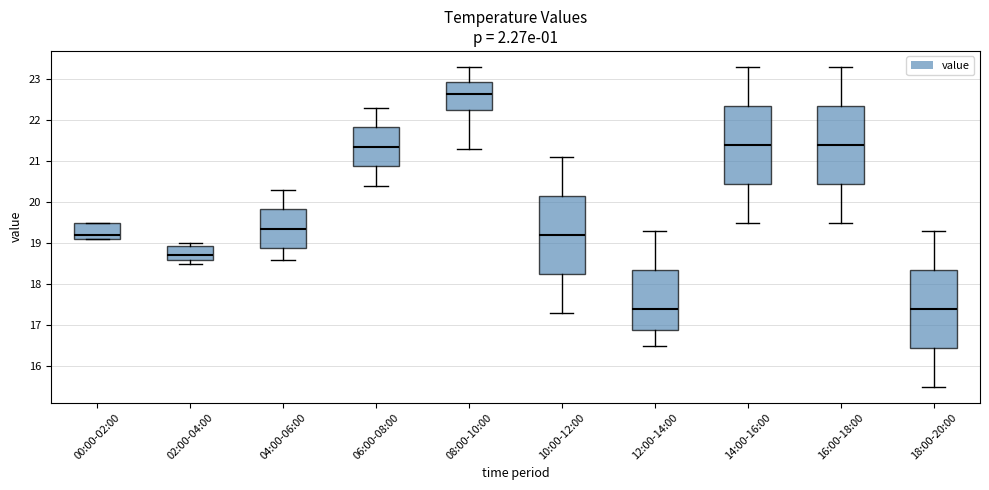

Where does the lower whisker of the box for 06:00-08:00 end on the y-axis? The values are not printed on the chart, so give them approximately, as read against the axis.

20.4